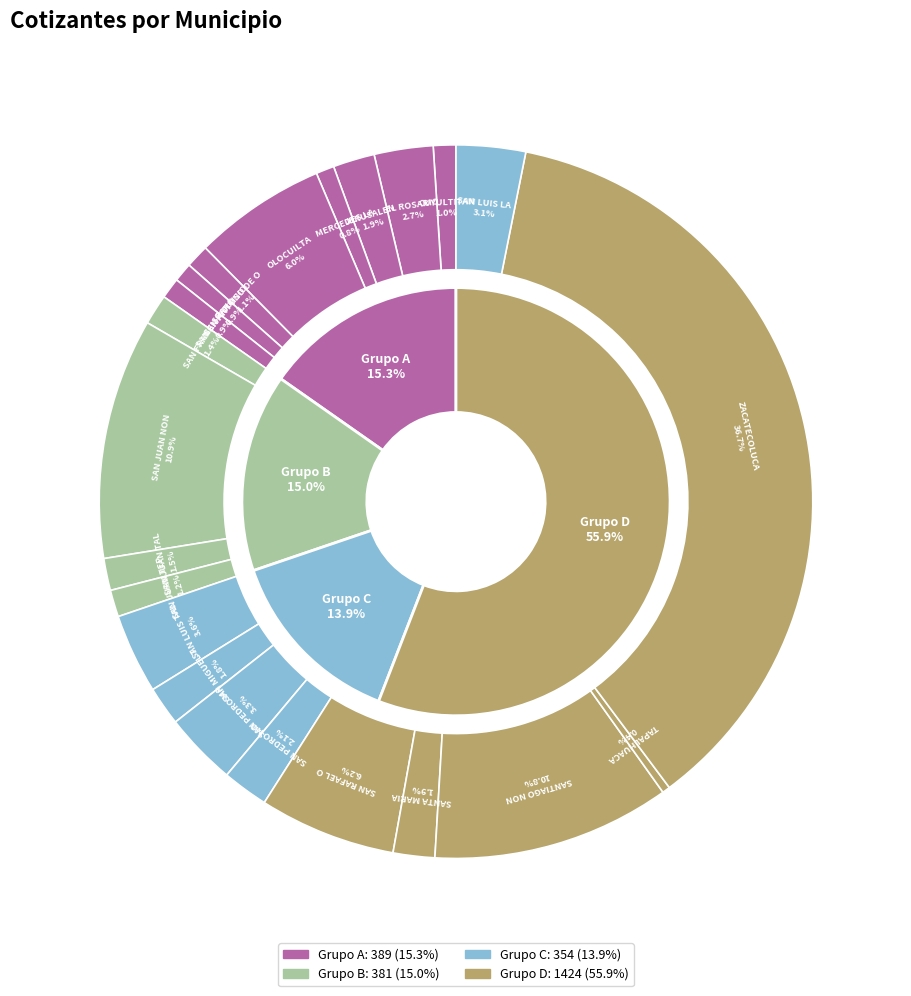

Rank the categories by value from highest to lowest.

ZACATECOLUCA, SAN JUAN NONUALCO, SANTIAGO NONUALCO, SAN RAFAEL OBRAJUELO, OLOCUILTA, SAN LUIS TALPA, SAN PEDRO MASAHUAT, SAN LUIS LA HERRADURA, EL ROSARIO, SAN PEDRO NONUALCO, JERUSALEN, SANTA MARIA OSTUMA, SAN MIGUEL TEPEZONTES, SAN JUAN TALPA, SAN FRANCISCO CHINAMECA, SAN JUAN TEPEZONTES, PARAISO DE OSORIO, CUYULTITAN, SAN EMIGDIO, SAN ANTONIO MASAHUAT, MERCEDES LA CEIBA, TAPALHUACA